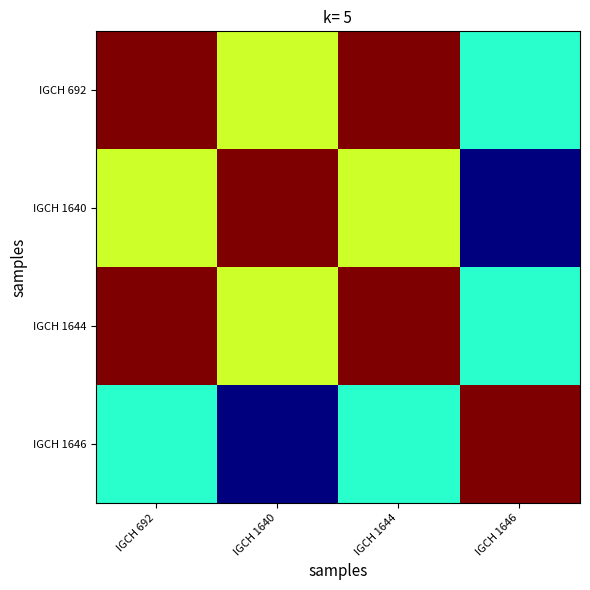

Which label corresponds to the smallest value in the chart?

IGCH 1646